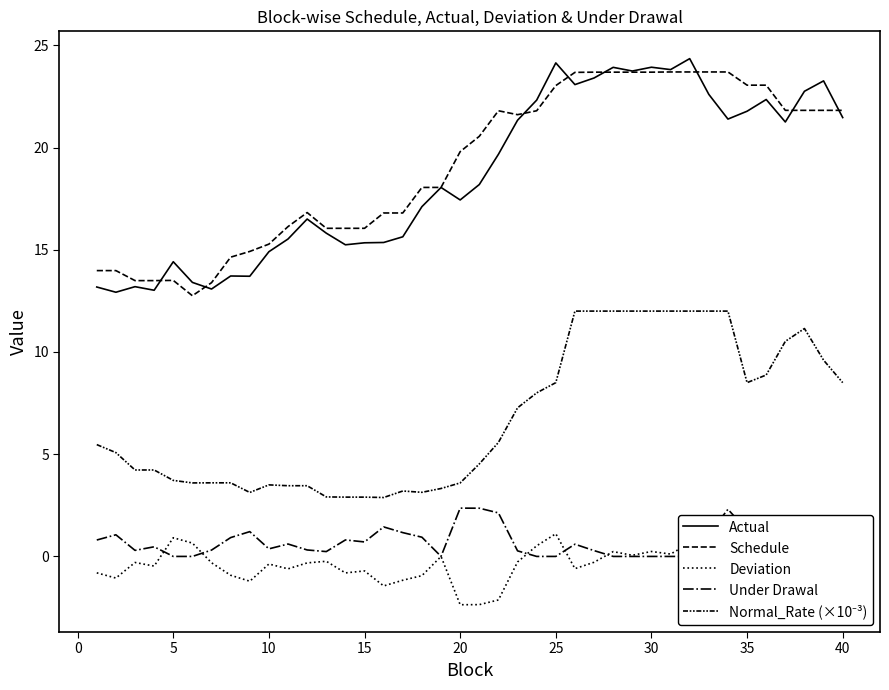

What is the lowest value of the Actual series?

12.9